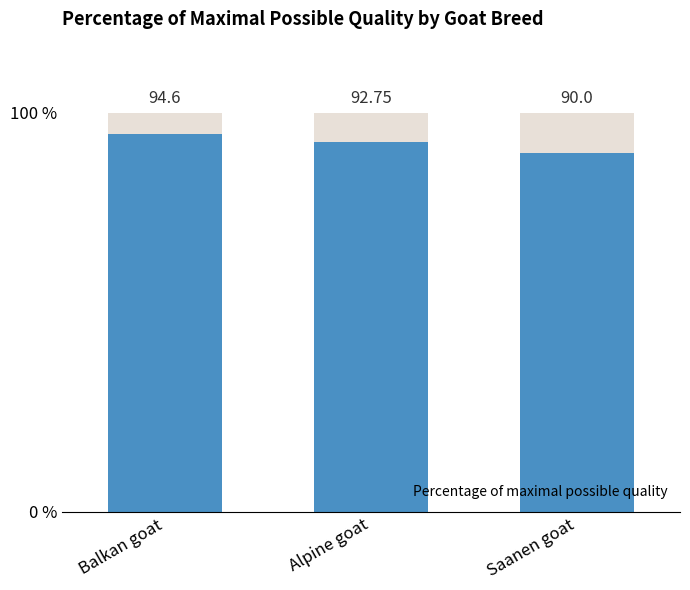

What is the value of the 2nd bar from the left?

92.8